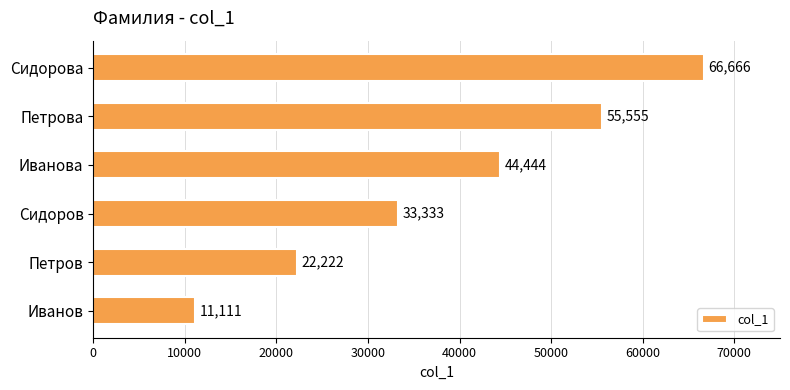

What is the difference between the second highest and second lowest values?

33333